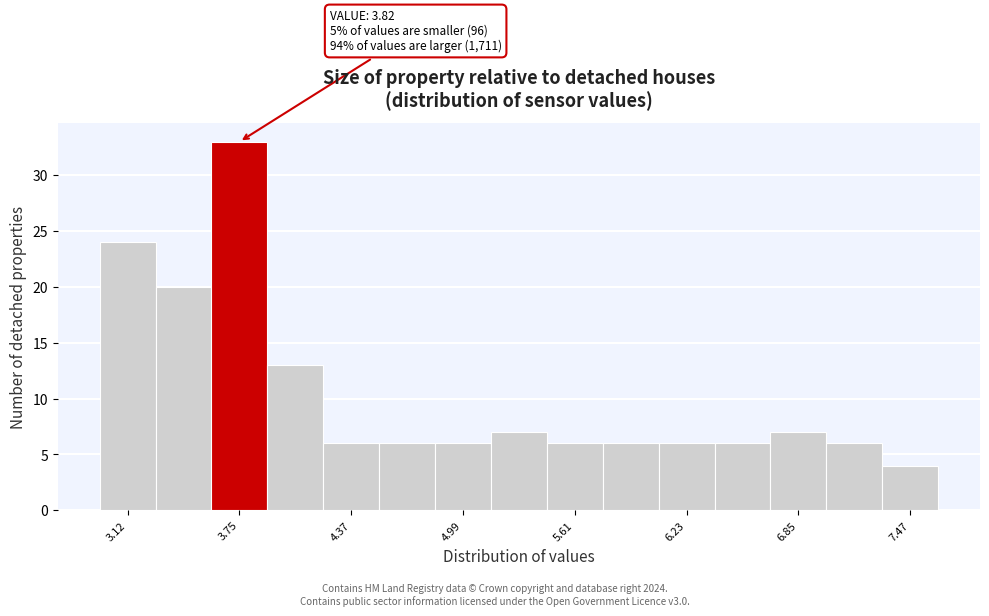

Around what value on the x-axis is the tallest bar? Give the approximate position of its centre, as read against the axis.

3.7